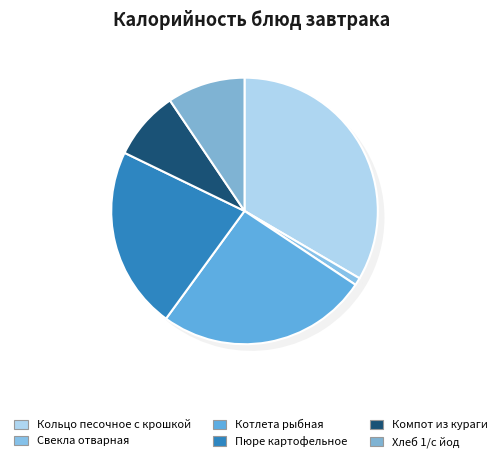

Which slice is the smallest?

Свекла отварная